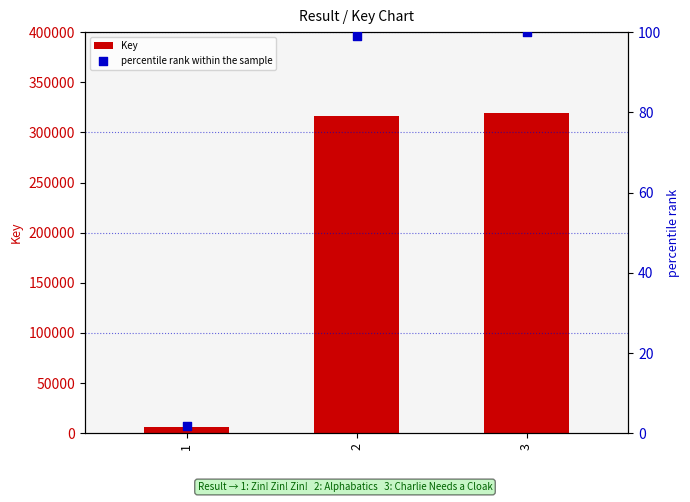

What are all the series names shown in the legend?

Key, percentile rank within the sample